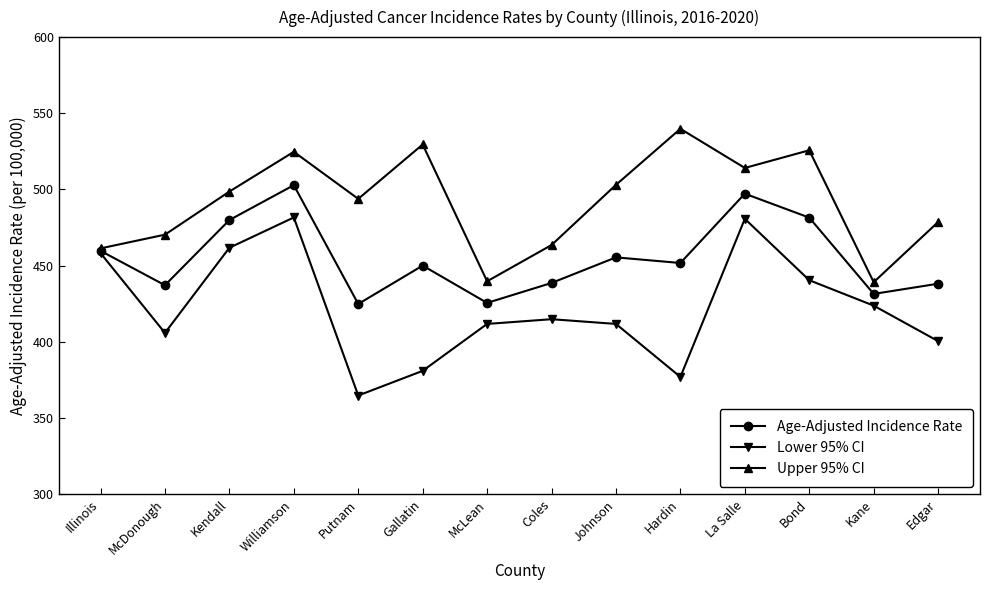

What is the label of the 1st point from the left?

Illinois